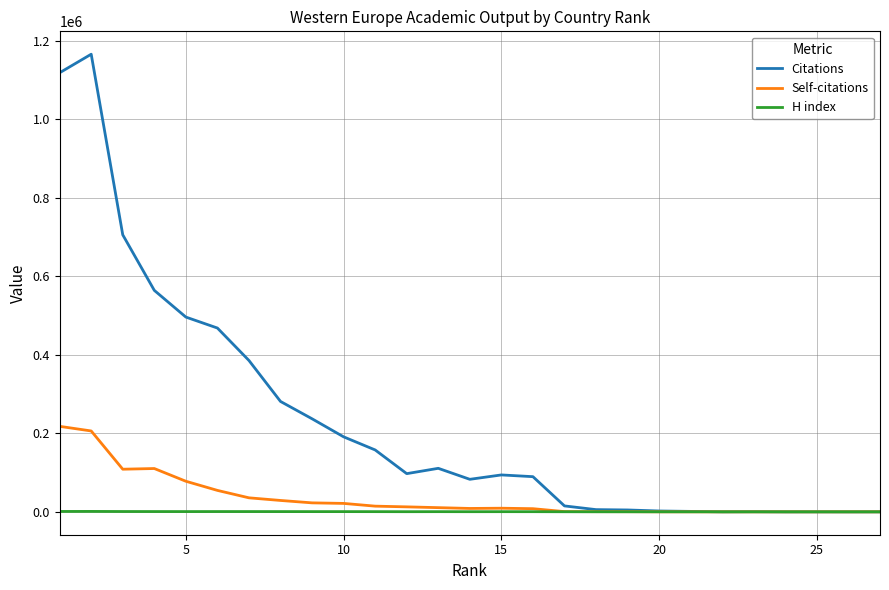

Rank the series by their maximum value, from highest to lowest.

Citations, Self-citations, H index